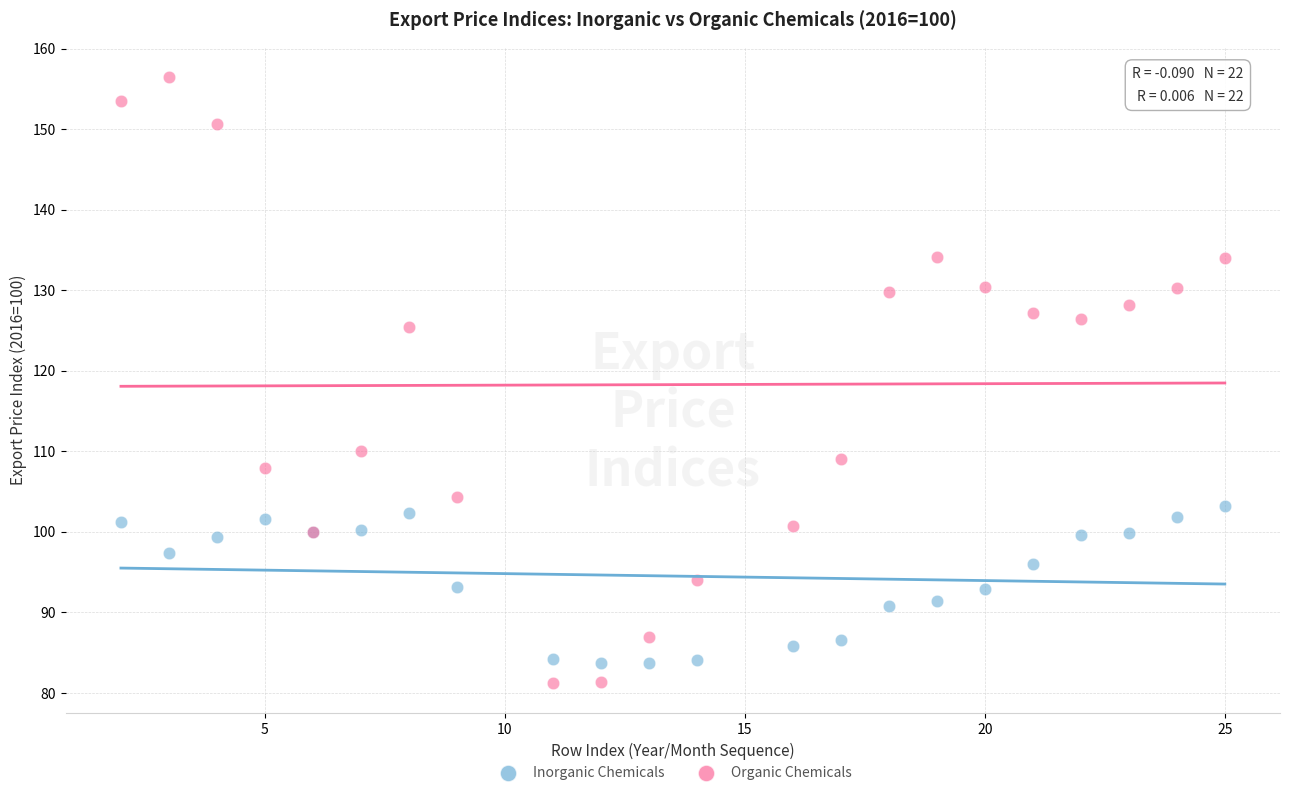

What is the X range (max minus min) for the scatter plot?

23.0